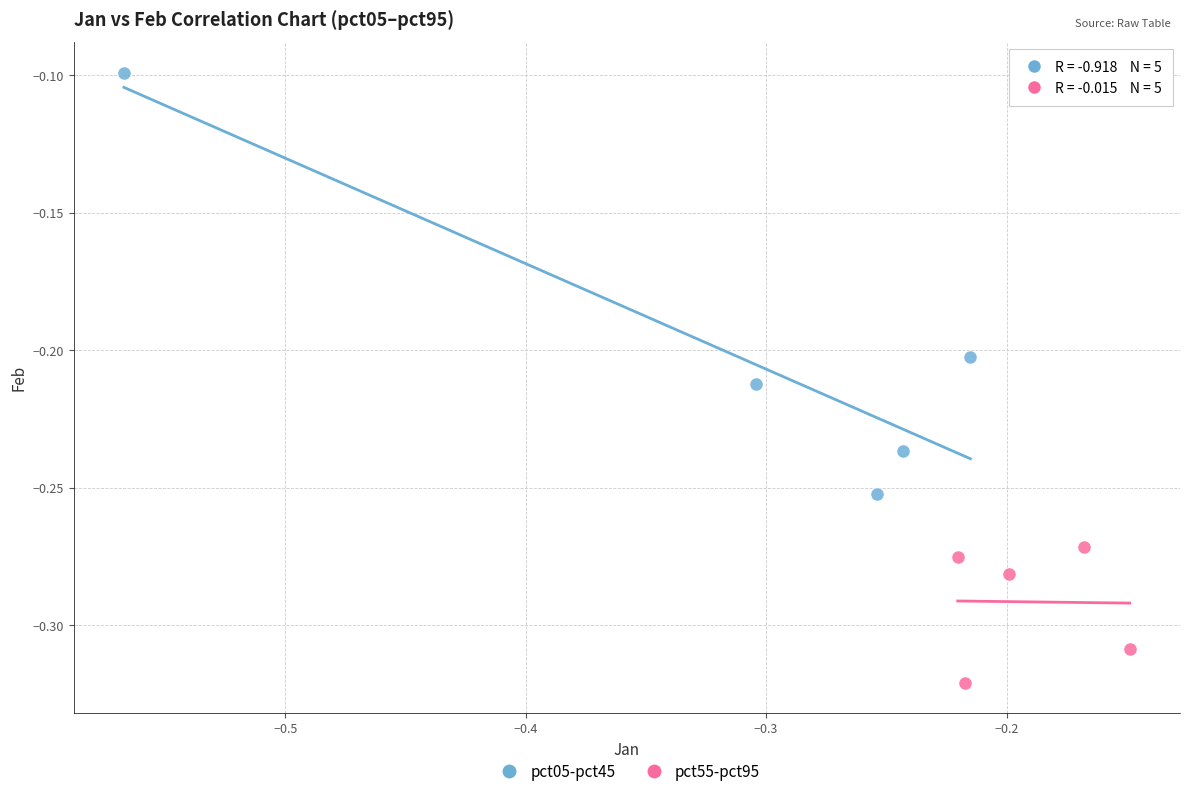

Which series has the largest Y range (max minus min)?

pct05-pct45